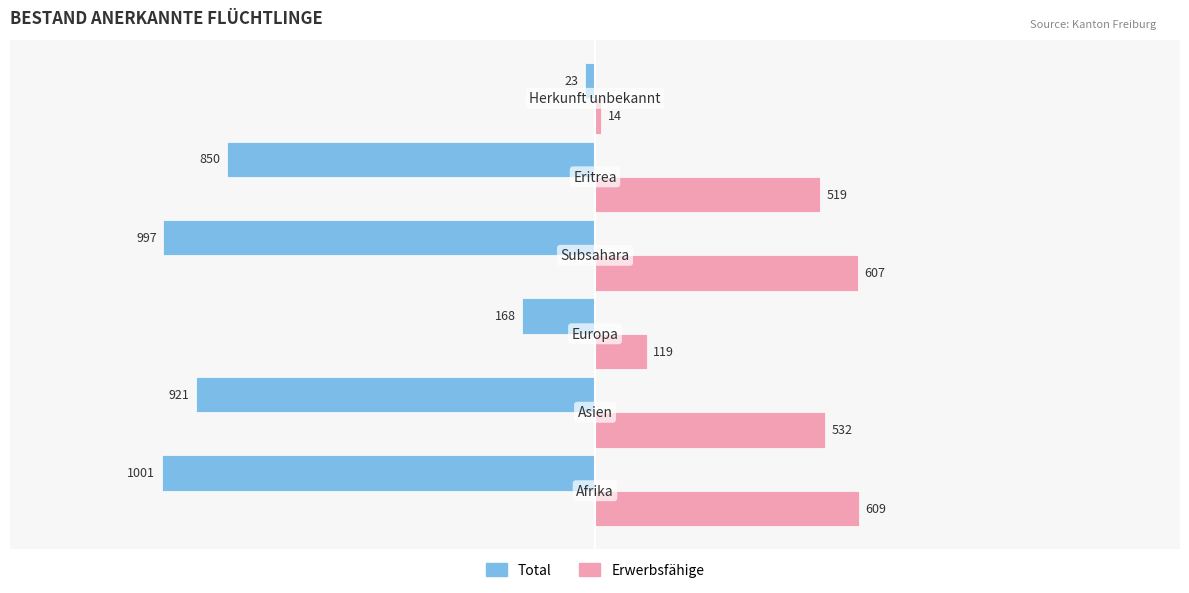

List the series in order of their peak value, highest first.

Erwerbsfähige, Total